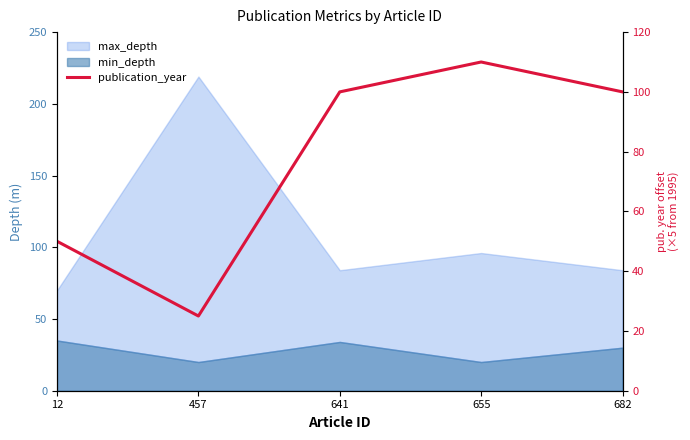

Does the chart have visible grid lines?

No